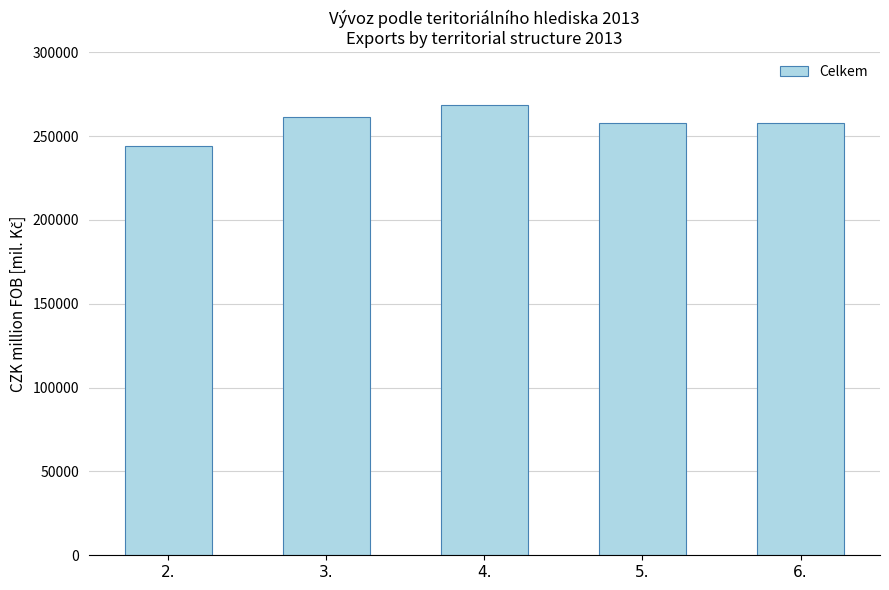

True or false: the data shows 261674 at 3..

True